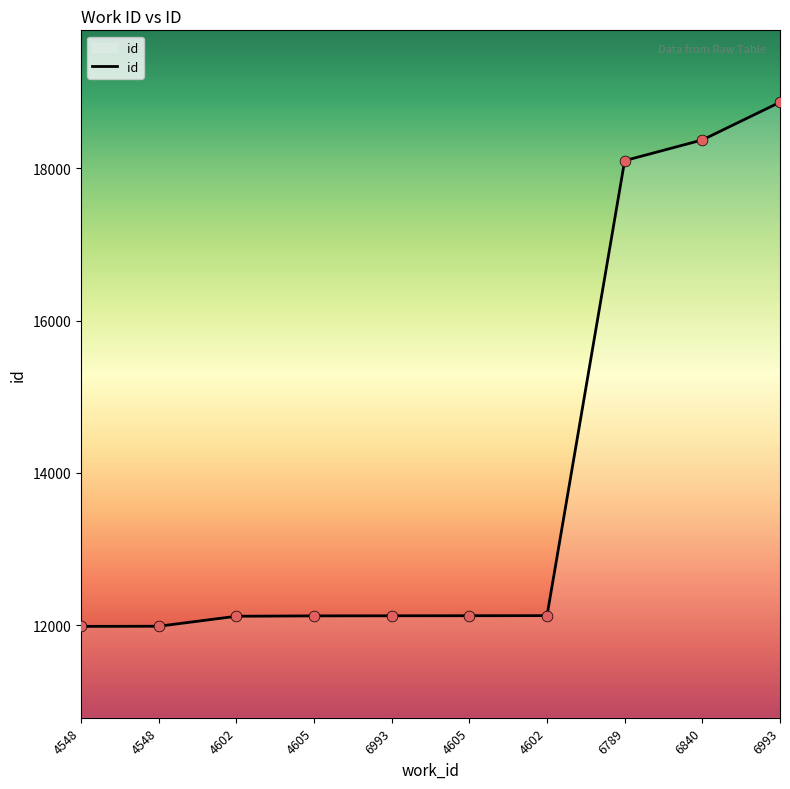

Between 4605 and 6993, which is larger?

6993